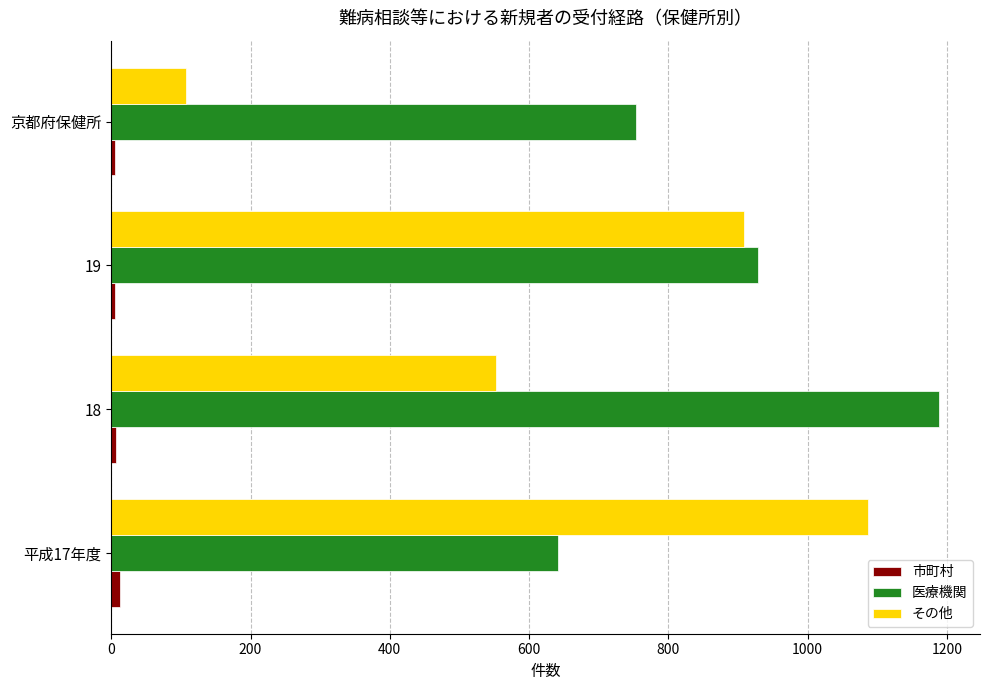

Count the number of data series in this chart.

3